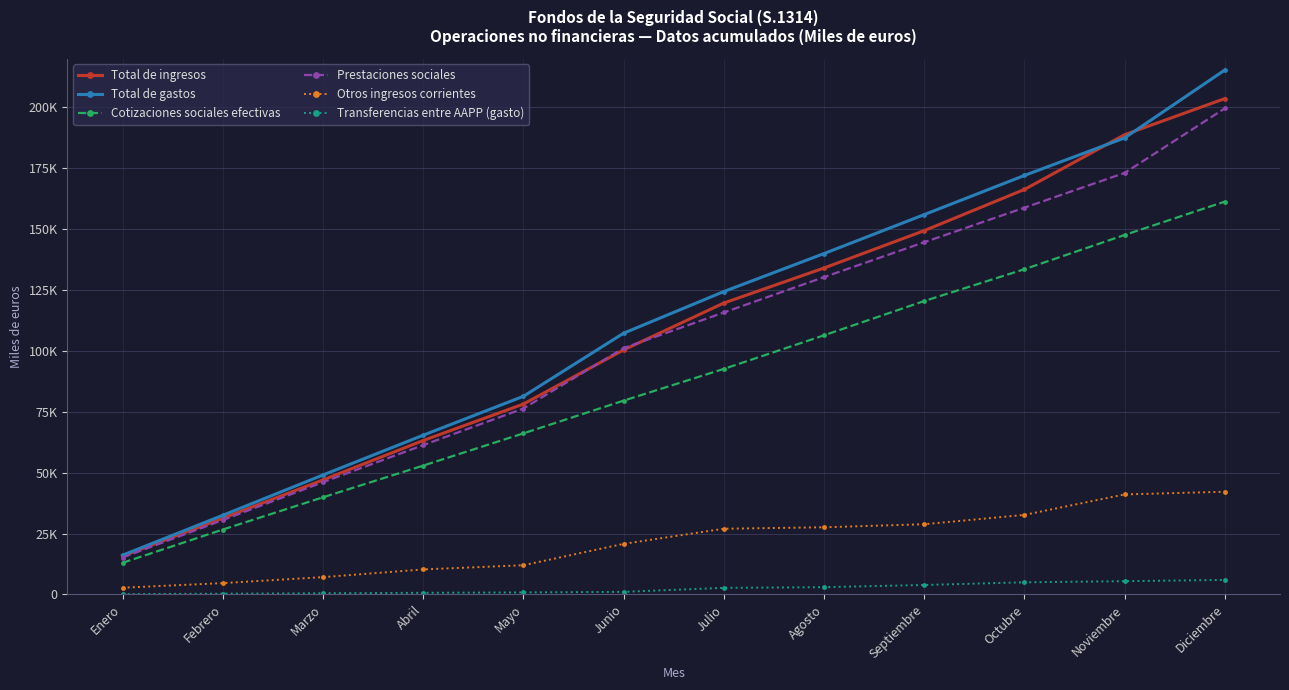

Does the chart have visible grid lines?

Yes